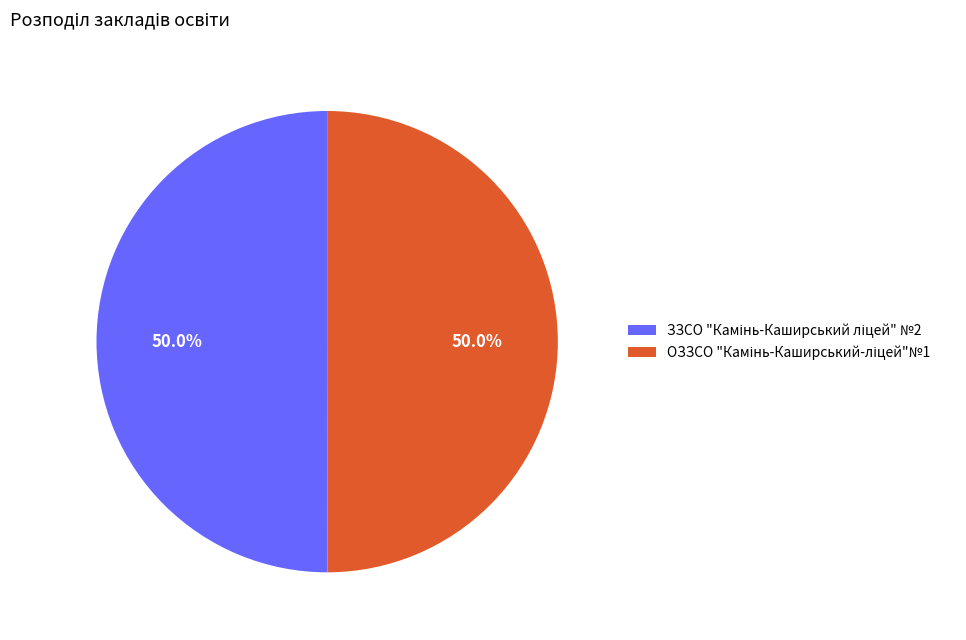

How many segments does this pie chart have?

2